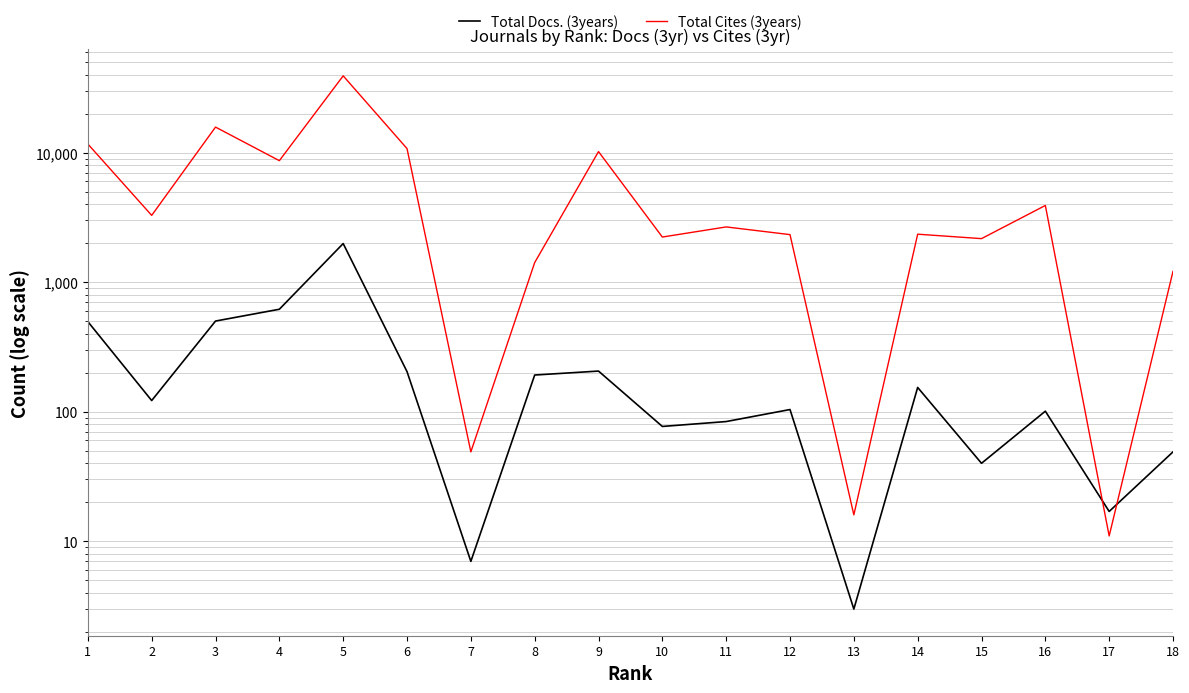

True or false: Total Cites (3years) has more than 2 interior local peaks.

True